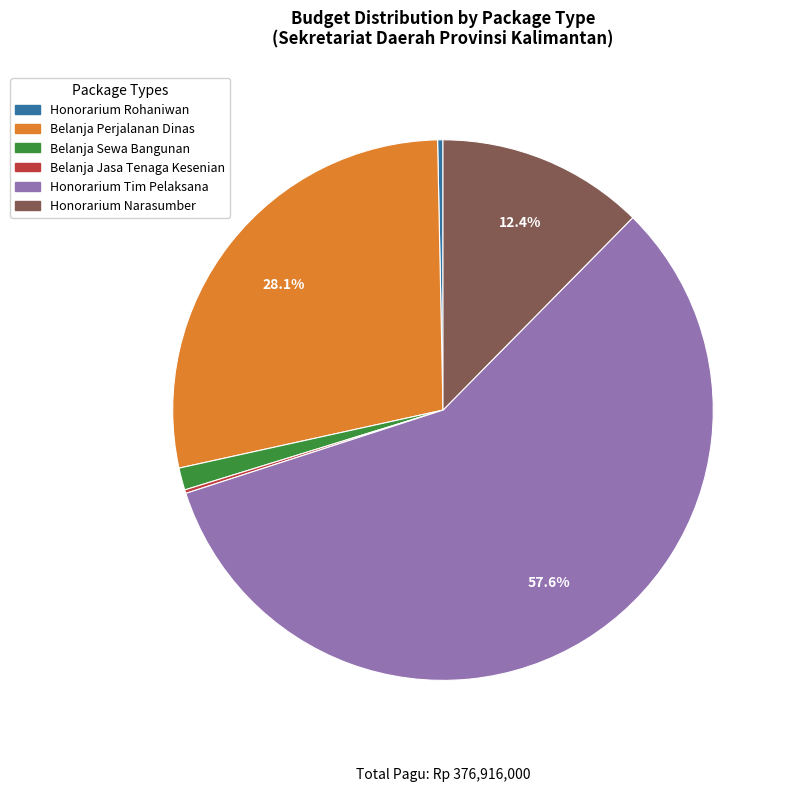

Is there a majority slice in this chart?

Yes